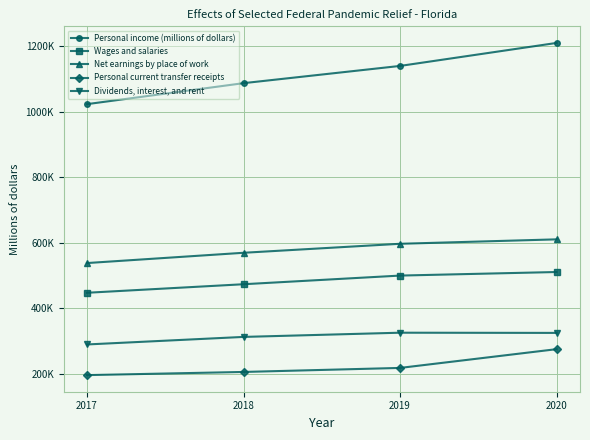

Where does the Dividends, interest, and rent series first go above 324681?

2019